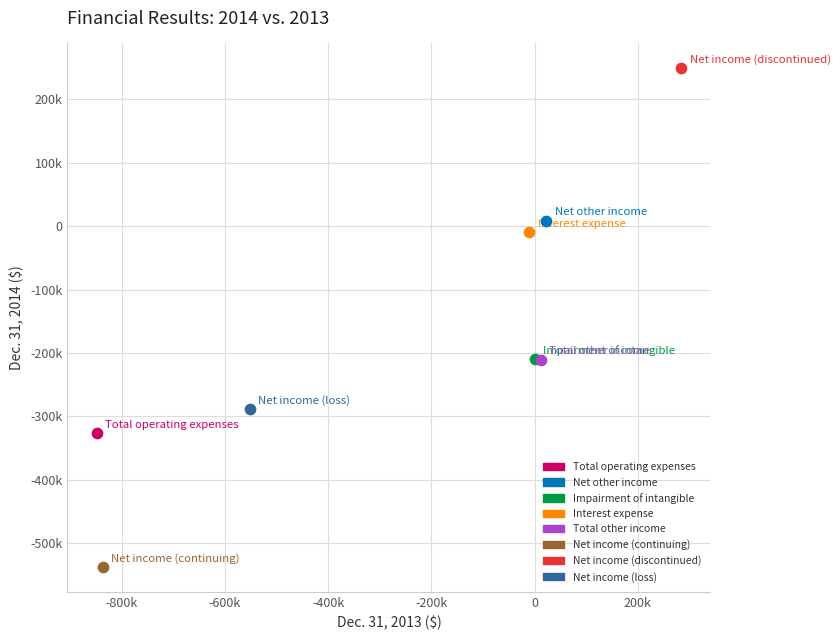

What are all the series names shown in the legend?

Total operating expenses, Net other income, Impairment of intangible, Interest expense, Total other income, Net income (continuing), Net income (discontinued), Net income (loss)